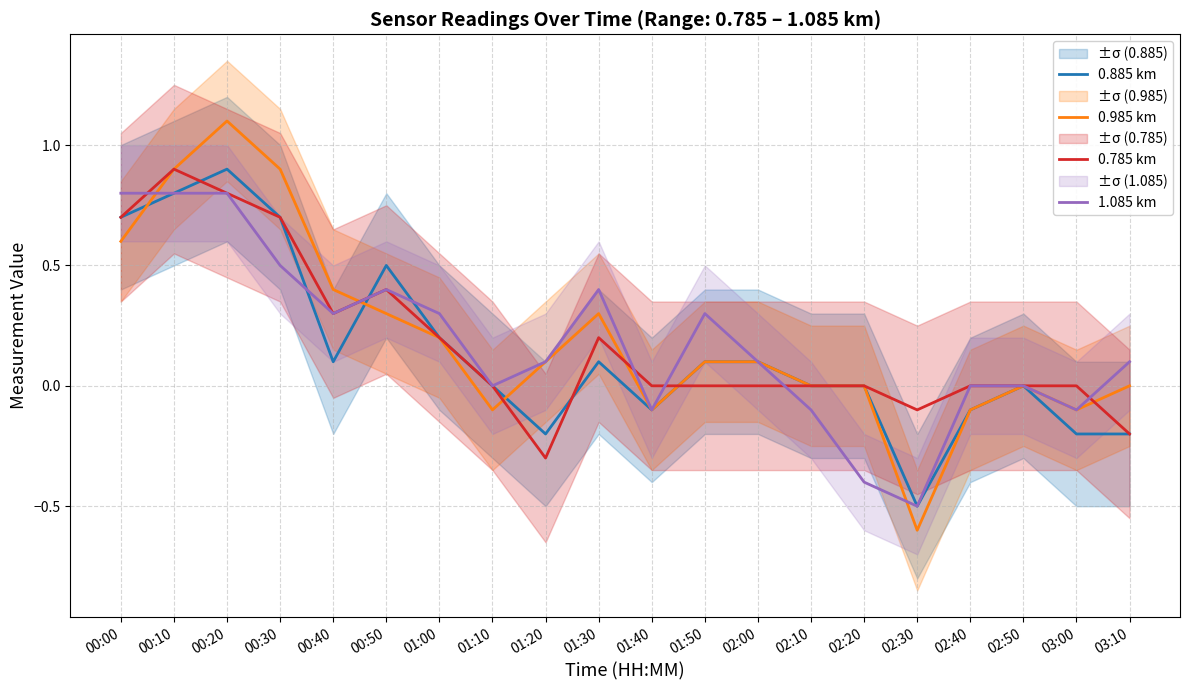

What is the sum of all 1.085 km values?

3.7